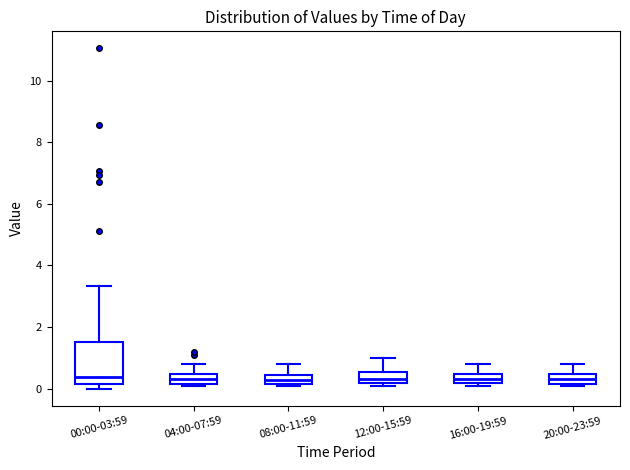

Comparing the boxes themselves (not the whiskers), which one is the tallest?

00:00-03:59